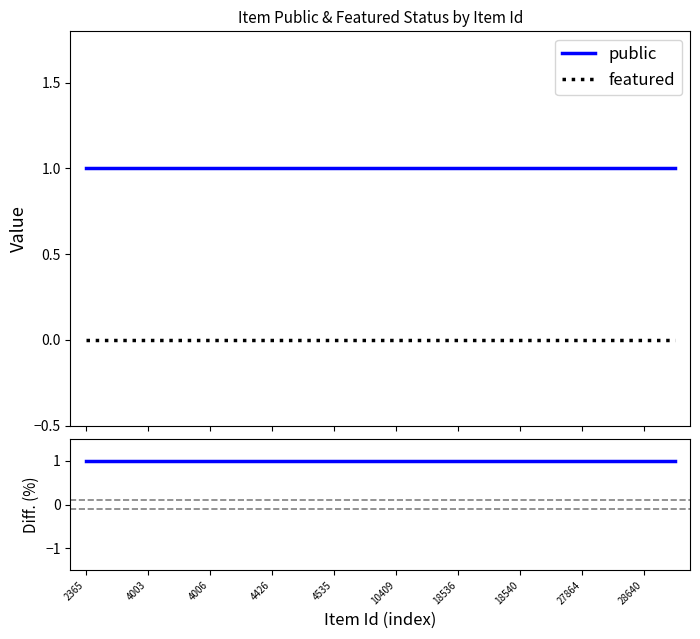

What is the value of the public point at the 4th from the left?

1